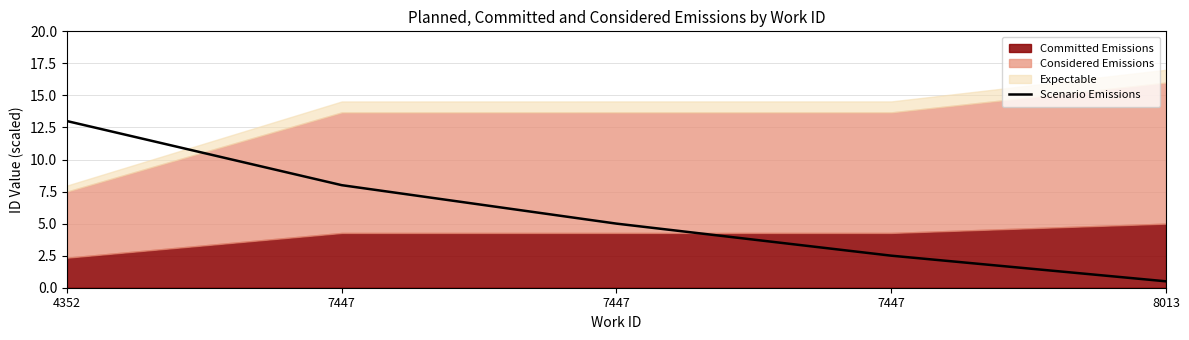

What is the sum of all values?

29.0